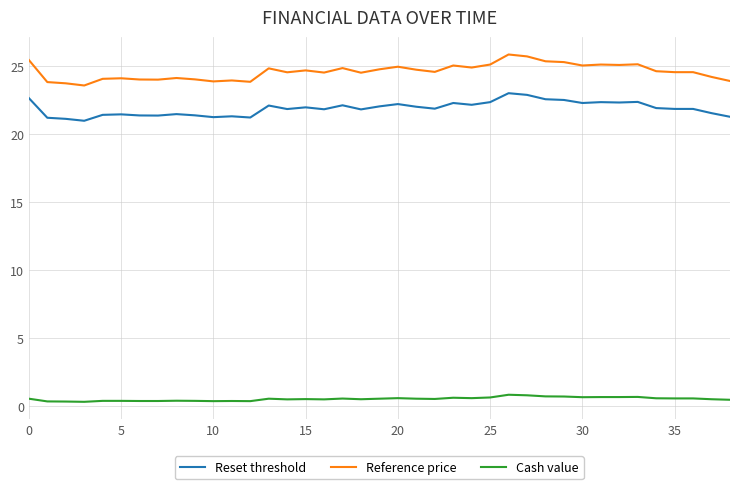

Which series has the largest total across all categories?

Reference price